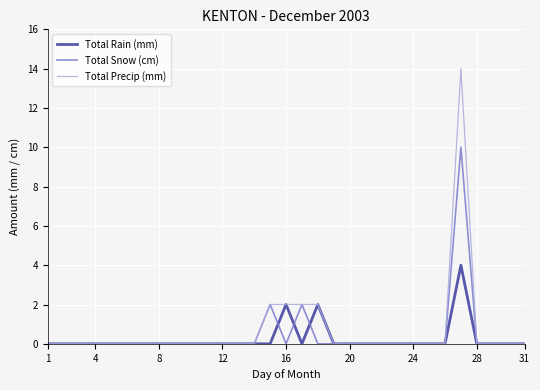

Which series has the widest spread of values?

Total Precip (mm)